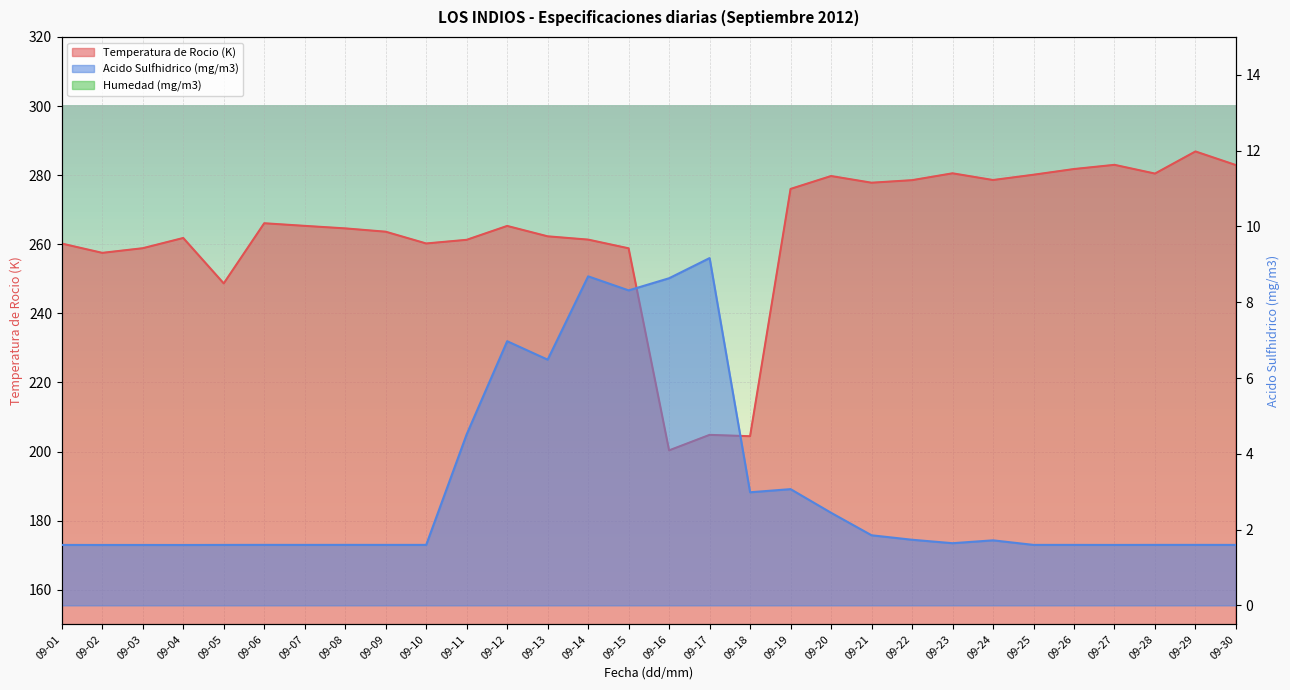

At which label is Temperatura de Rocio (K) closest to 243?

09-05